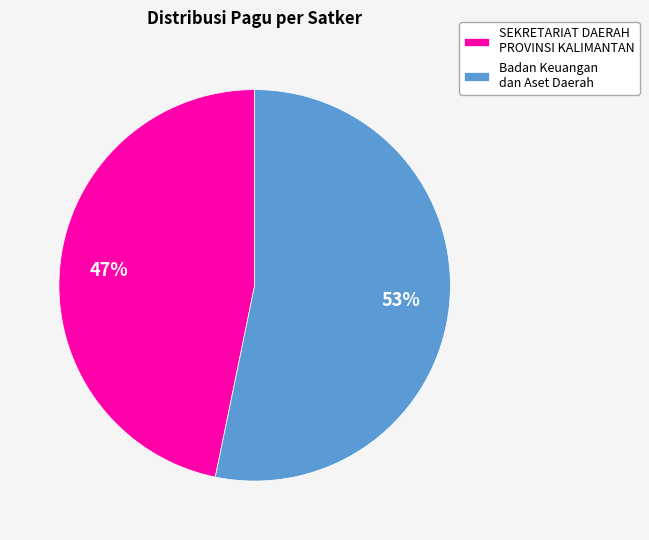

Approximately how many times larger is the value at SEKRETARIAT DAERAH PROVINSI KALIMANTAN compared to Badan Keuangan dan Aset Daerah?

0.9